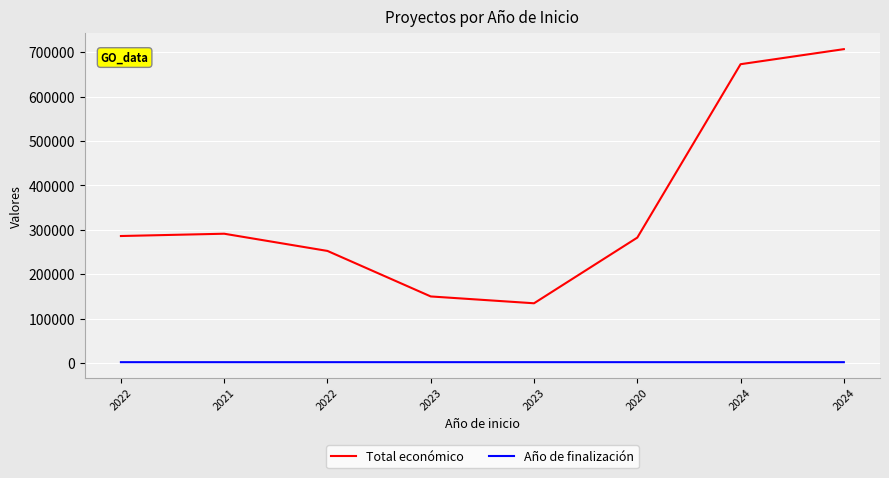

What are all the series names shown in the legend?

Total económico, Año de finalización